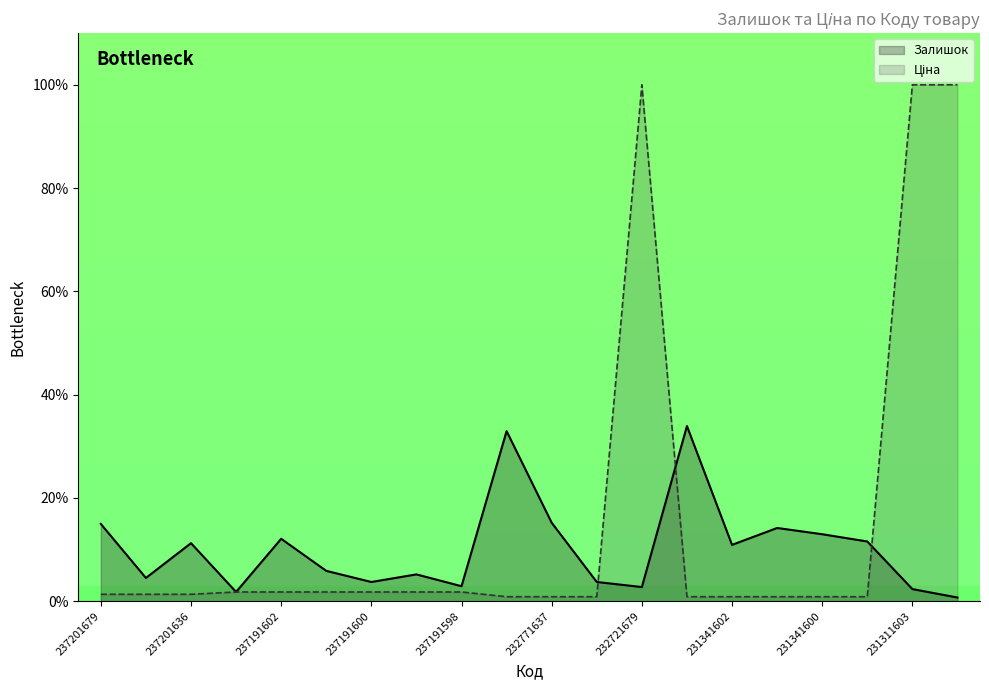

List the series in order of their overall mean, highest first.

Ціна, Залишок